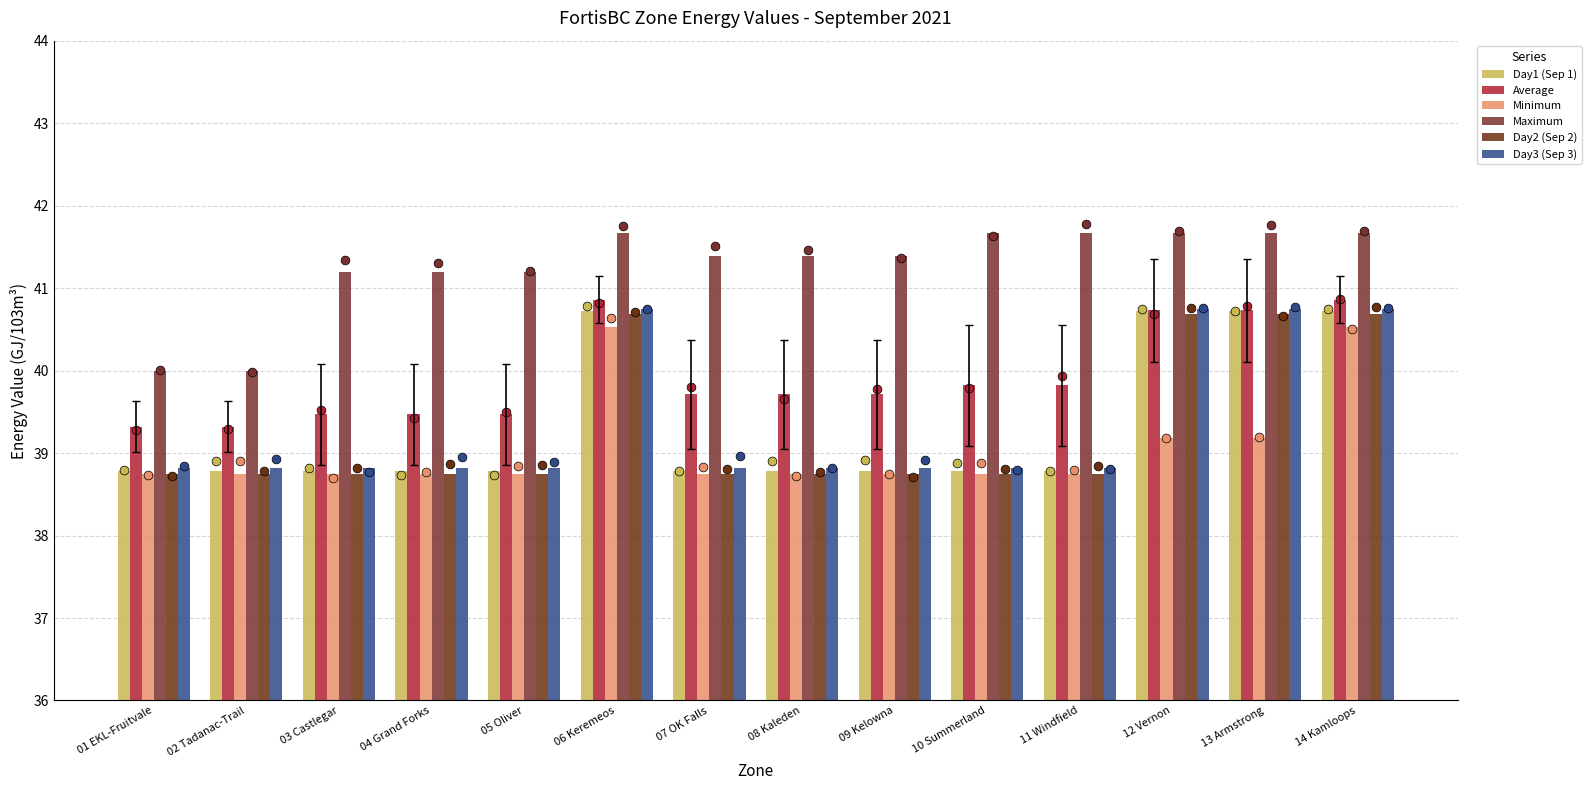

Which series has the largest total across all categories?

Maximum